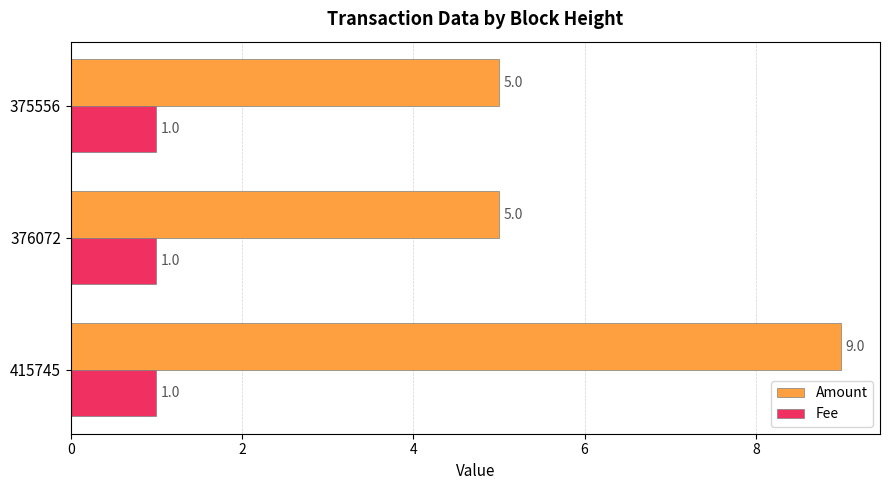

Which category has the highest value in the Amount series?

415745